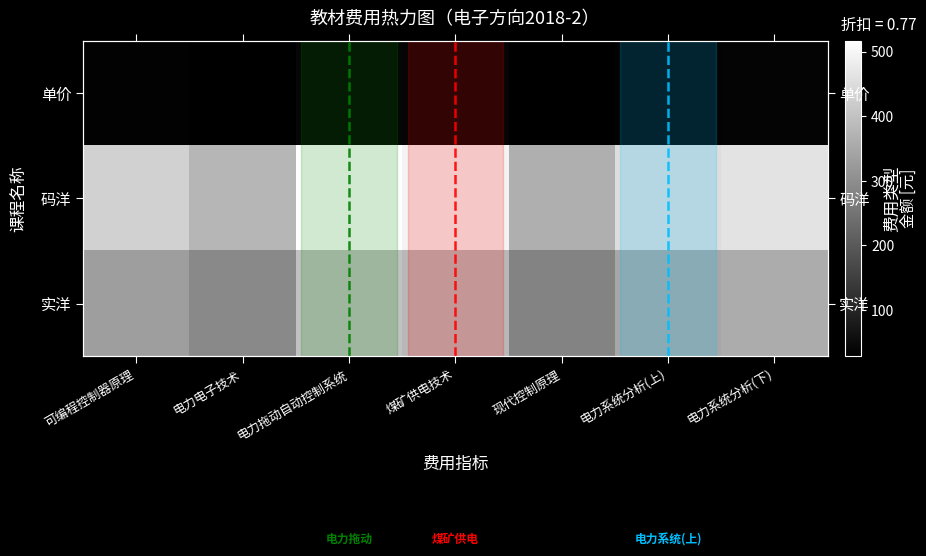

True or false: 实洋 has a value of 374.5 at 现代控制原理.

False